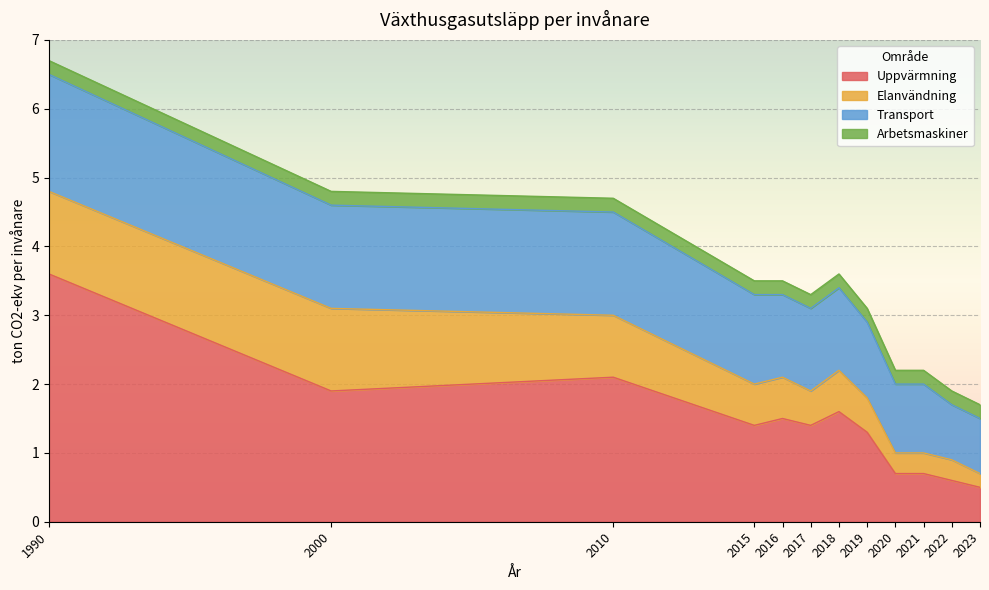

Which series has the largest range (max minus min)?

Uppvärmning